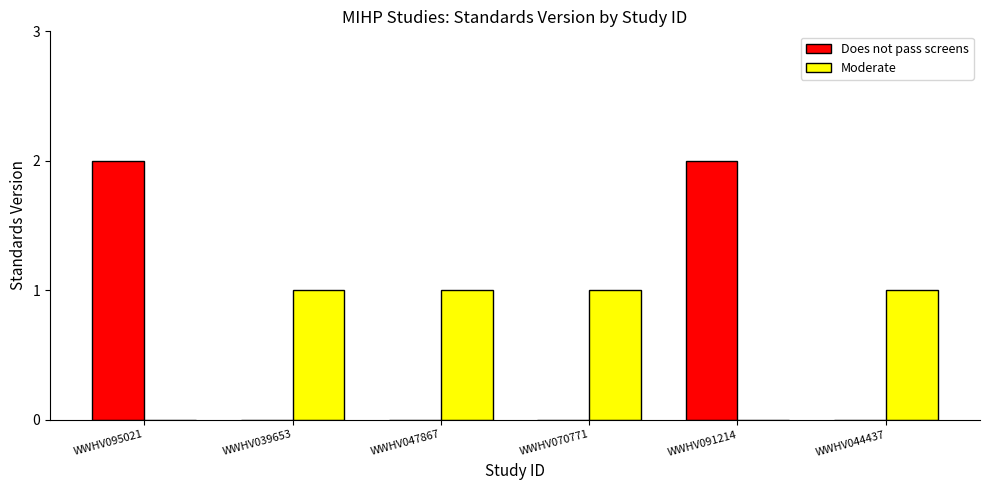

Is the value of Does not pass screens at WWHV044437 greater than the value of Moderate at WWHV044437?

No